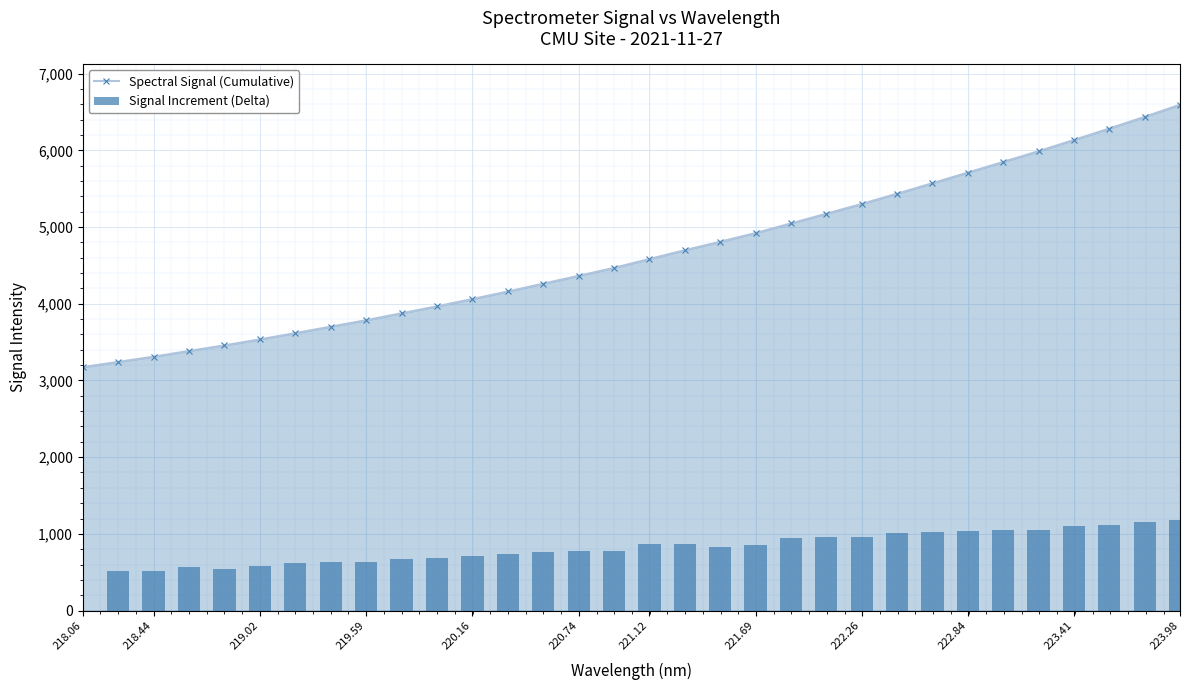

What is the greatest value displayed?

6594.5